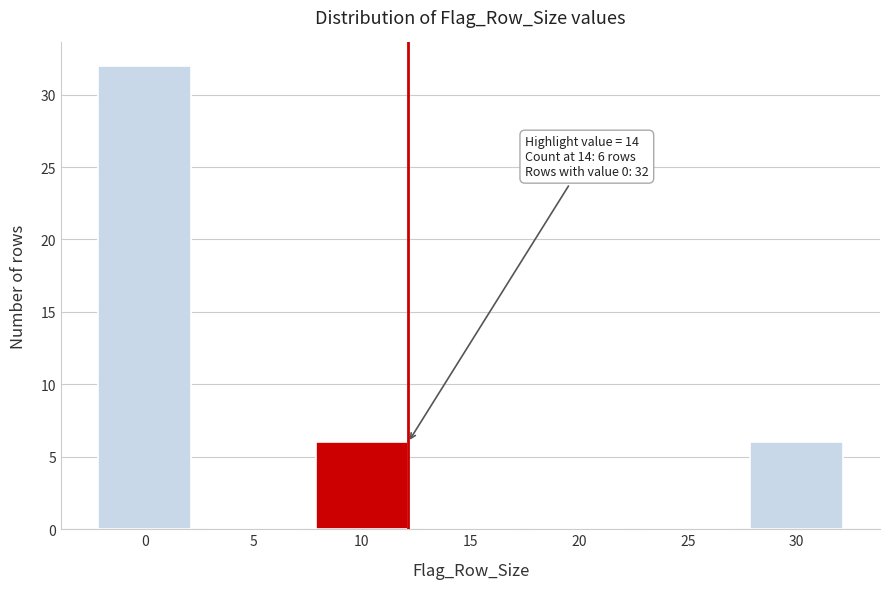

Reading left to right, what are all the values shown in this chart?

0=32	5=0	10=6	15=0	20=0	25=0	30=6